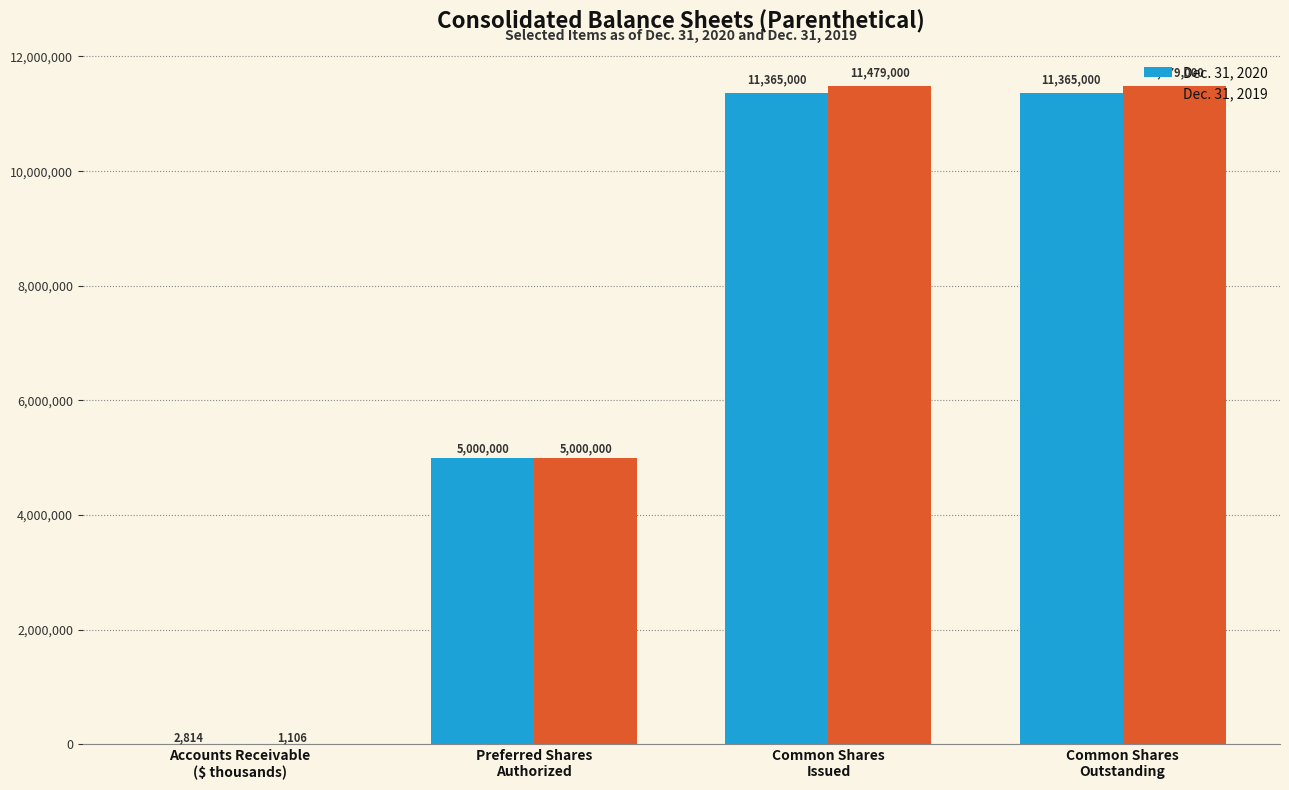

What is the total value across all series at Accounts Receivable
($ thousands)?

3920